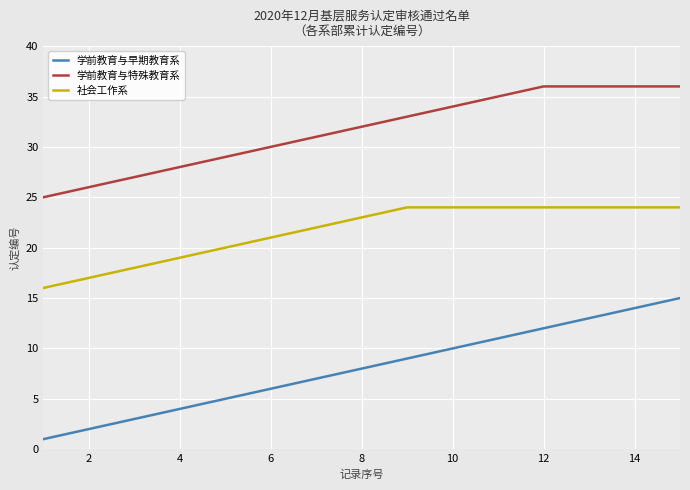

What is the difference between the maximum and minimum values in the 学前教育与特殊教育系 series?

11